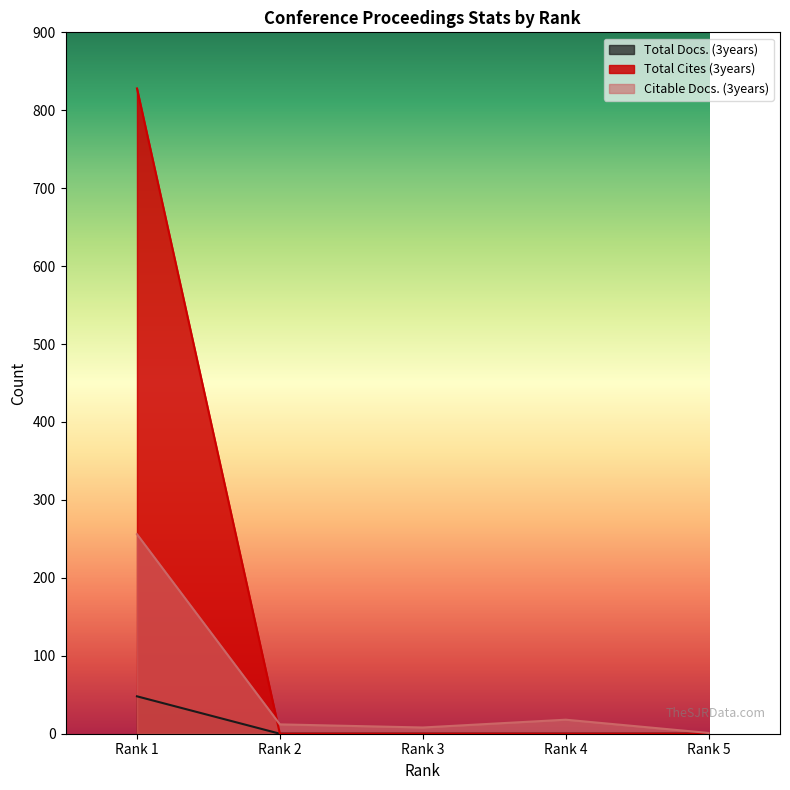

Which series has the largest total across all categories?

Total Cites (3years)